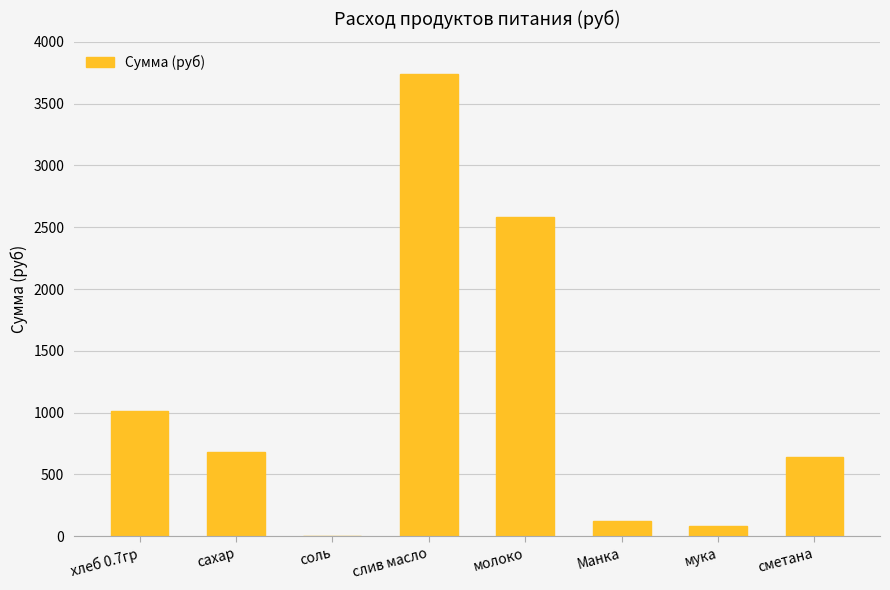

Which has a higher value, Манка or сахар?

сахар